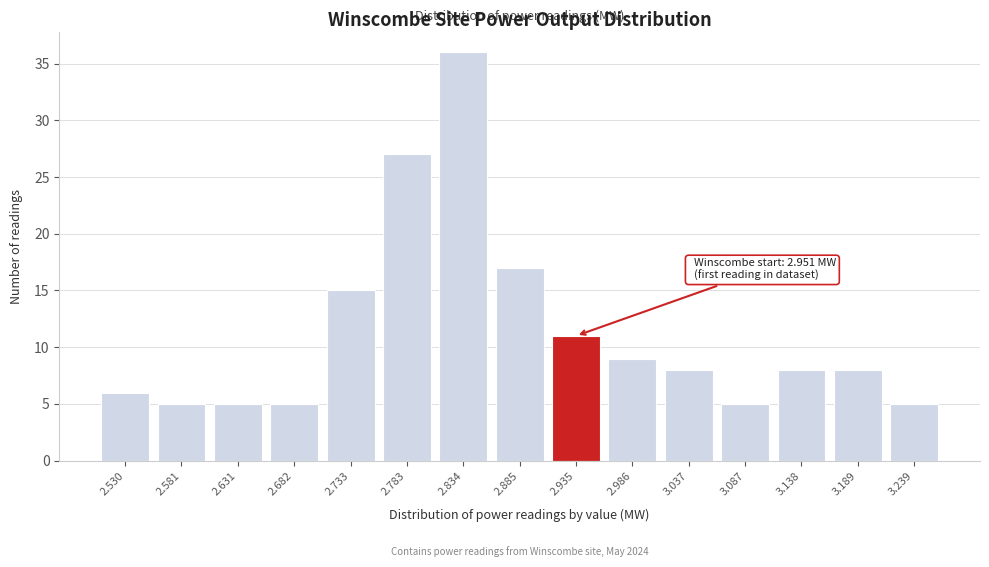

Reading left to right, what are all the values shown in this chart?

6	5	5	5	15	27	36	17	11	9	8	5	8	8	5